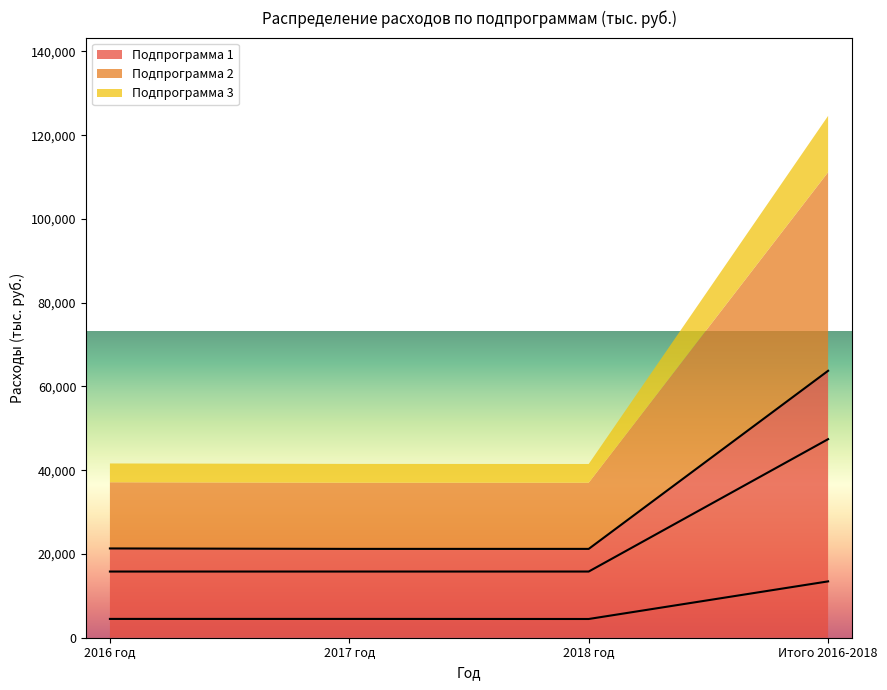

The value of Подпрограмма 2 at 2018 год is 15805.1. True or false?

True